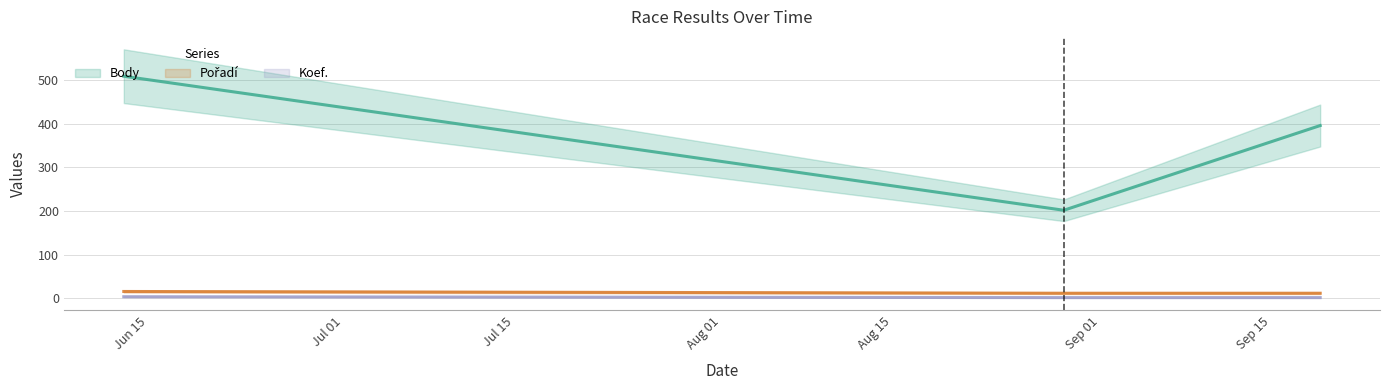

What is the label of the 2nd point from the left?

2020-08-29